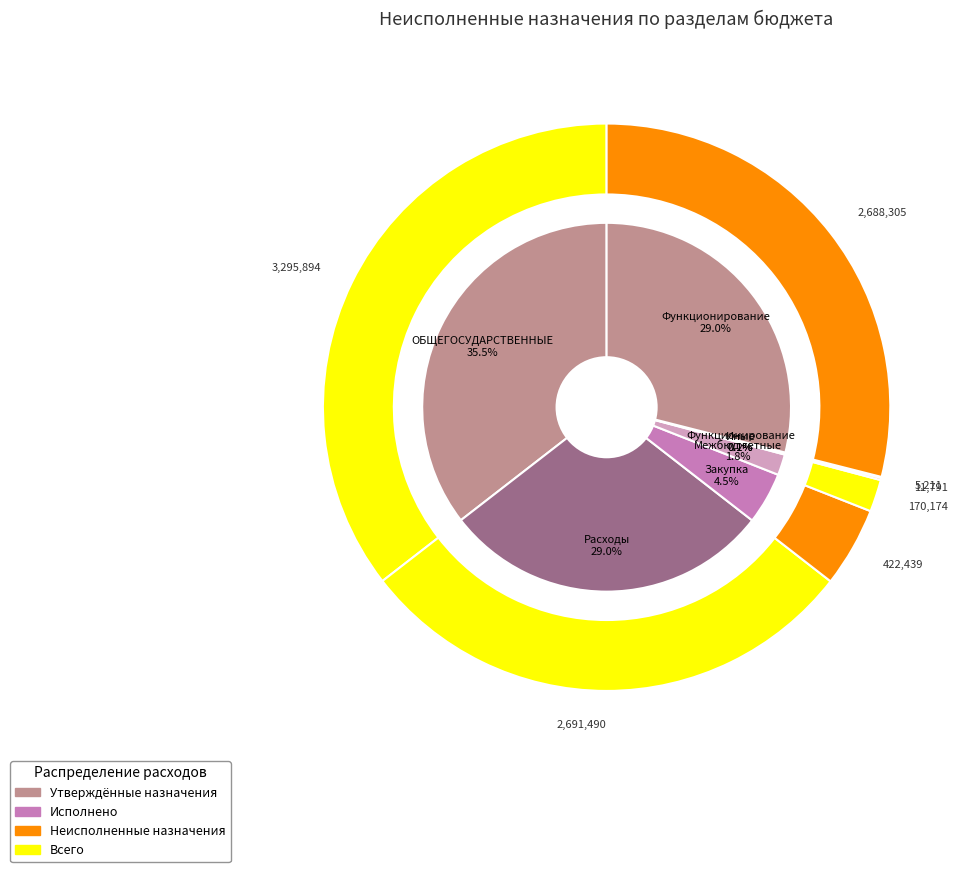

Is it true that ОБЩЕГОСУДАРСТВЕННЫЕ ВОПРОСЫ is 45% of the pie?

False